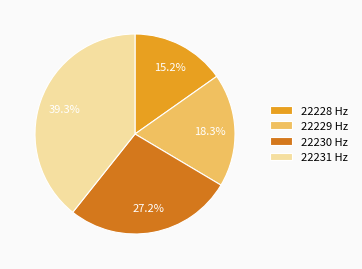

Which has a higher value, 22231 Hz or 22230 Hz?

22231 Hz